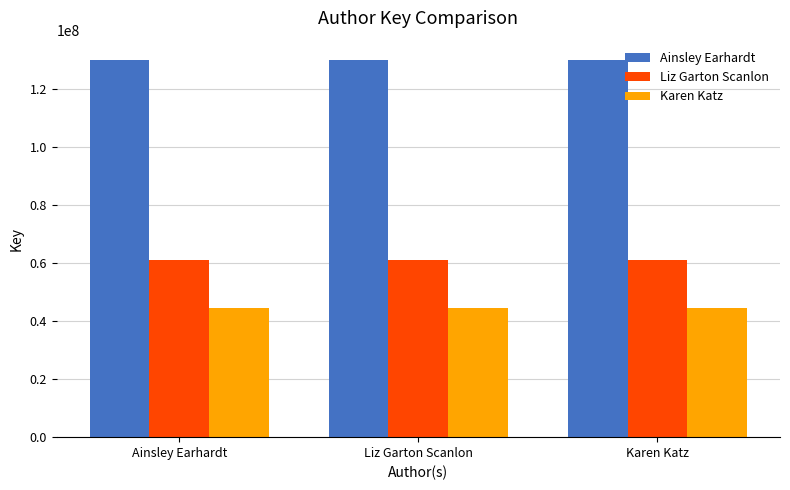

What position from the right is Karen Katz?

1